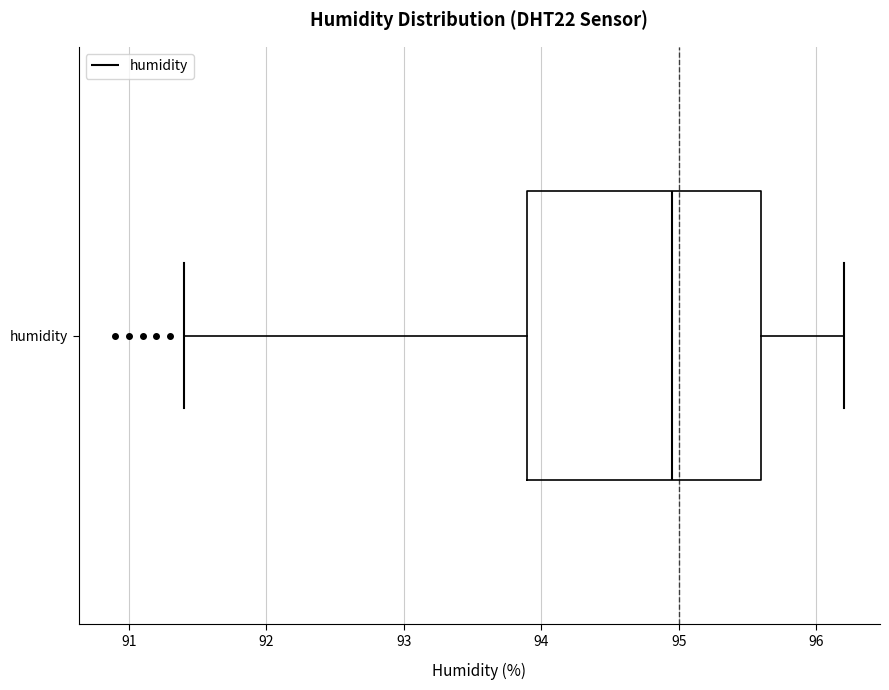

Transcribe this box plot: give where the median line is, the range the box spans, and where the two whiskers end, as read against the x-axis. The values are not printed on the chart, so give them approximately, as read against the axis.

median 95.0, box 93.9 to 95.6, whiskers 91.4 to 96.2